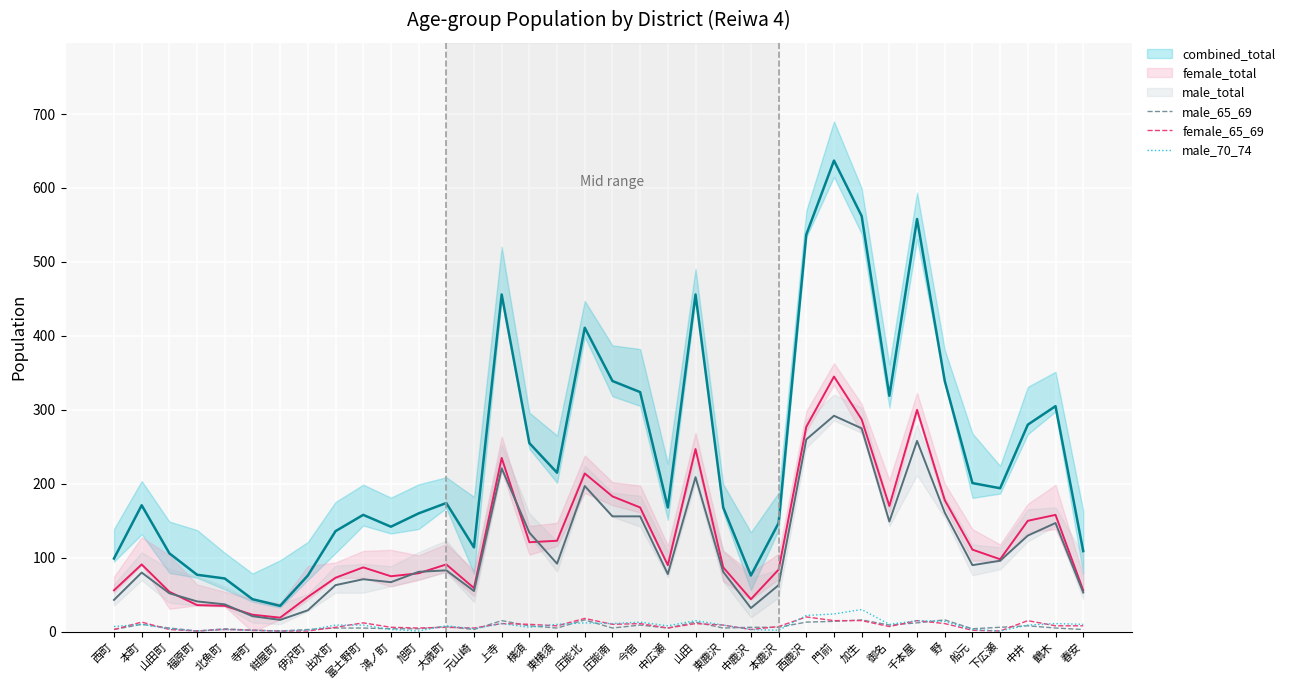

At which category does male_total reach its first local peak?

本町